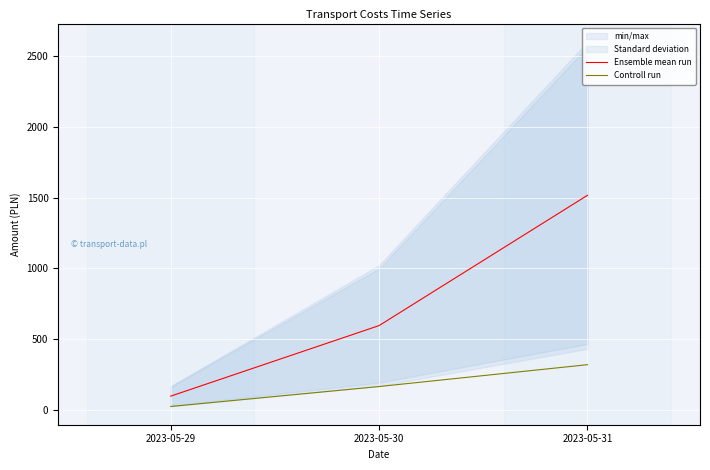

Where does the Ensemble mean run series first go above 596?

2023-05-30